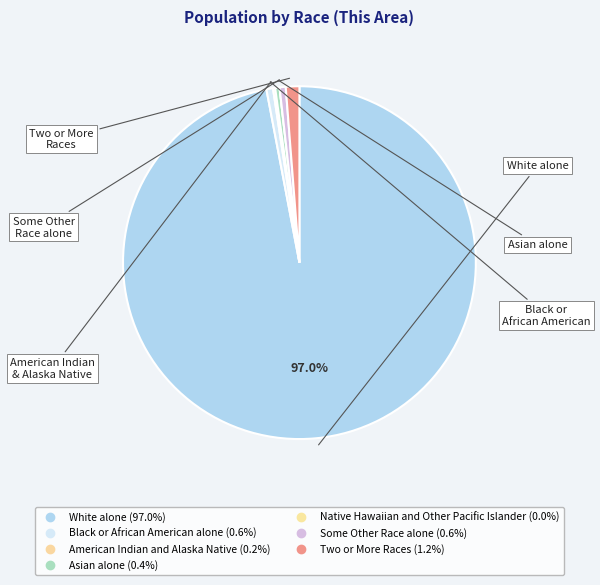

To the nearest percent, what portion does Two or More Races represent?

1%